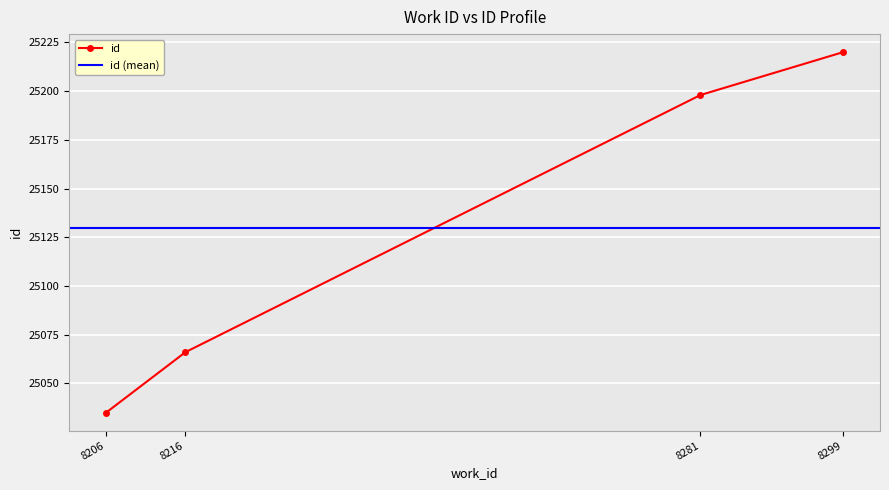

How many data points are less than 25198?

2